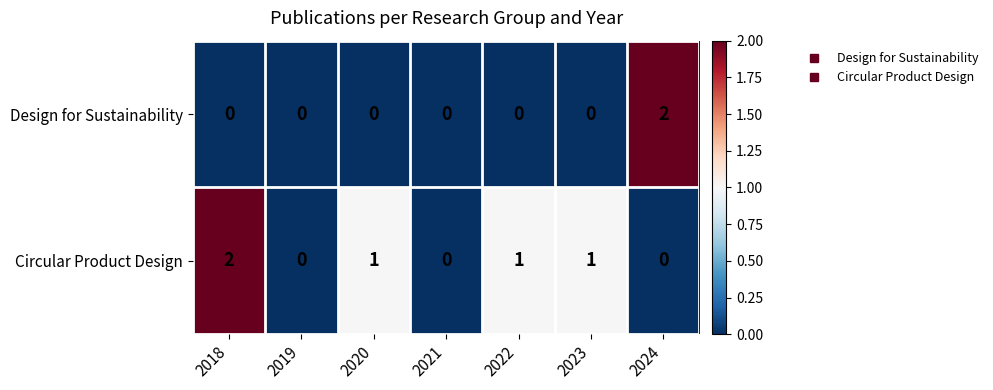

List the series in order of their overall mean, highest first.

row_1, row_0